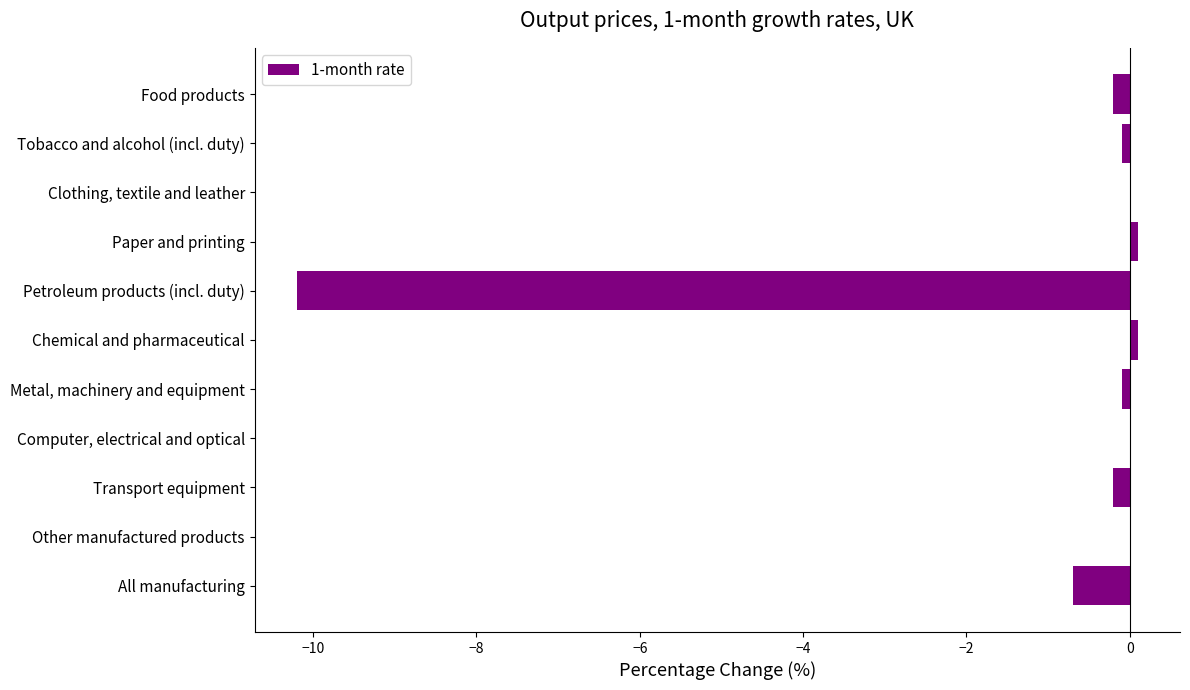

Which has a higher value, All manufacturing or Chemical and pharmaceutical?

Chemical and pharmaceutical